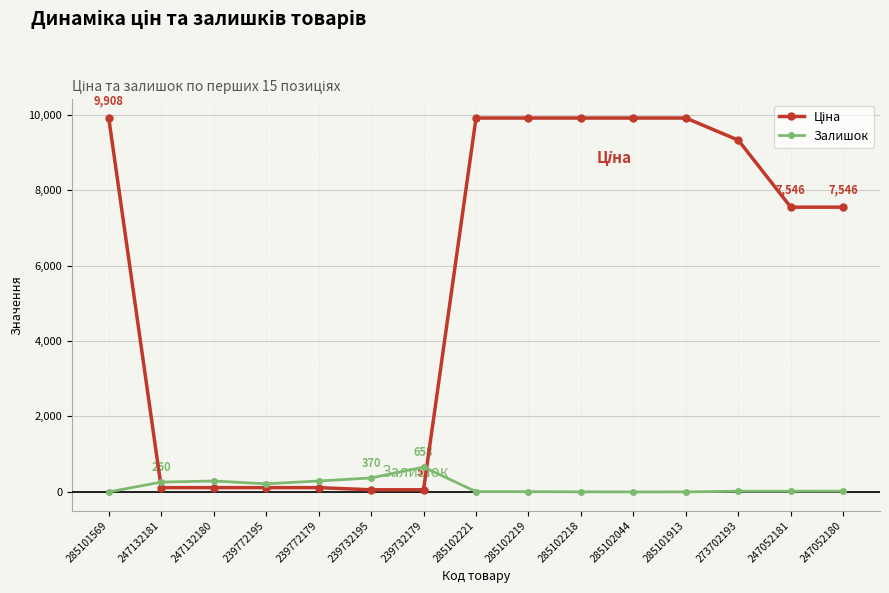

What is the spread (max minus min) of values at 285102219?

9901.5